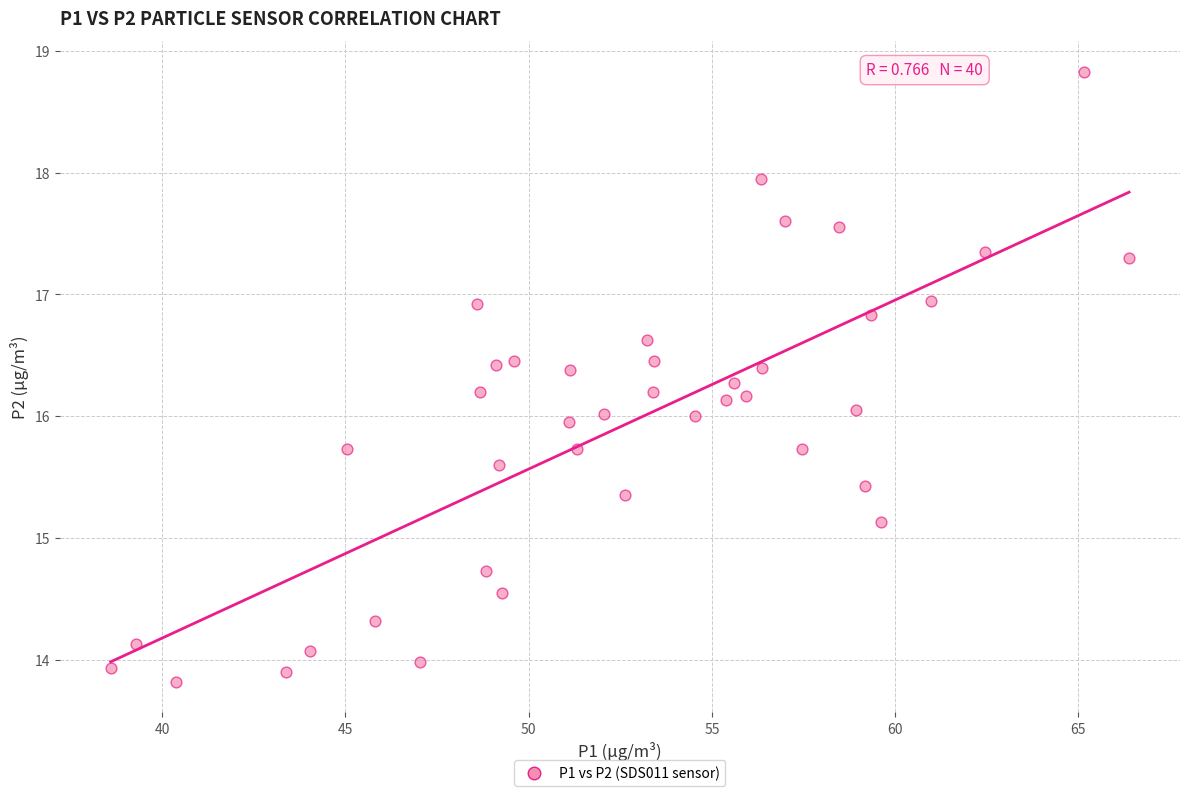

What is the range of X values (max minus min)?

27.8